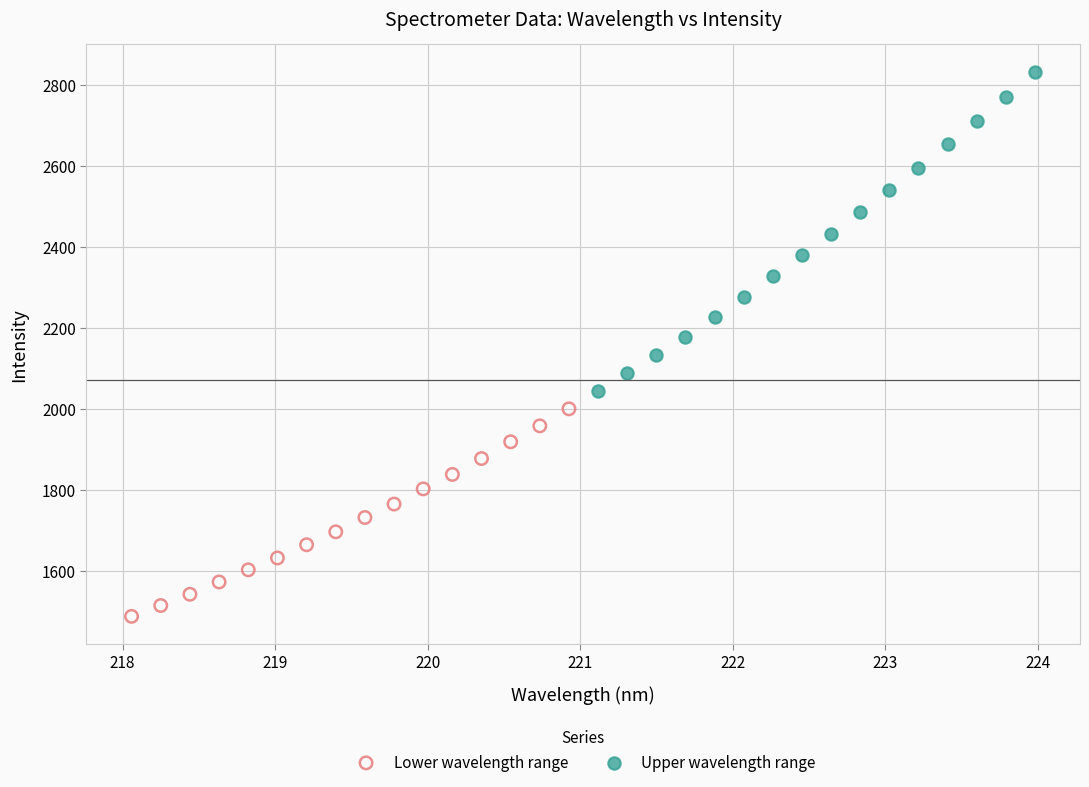

Which series contains the highest Y value?

Upper wavelength range